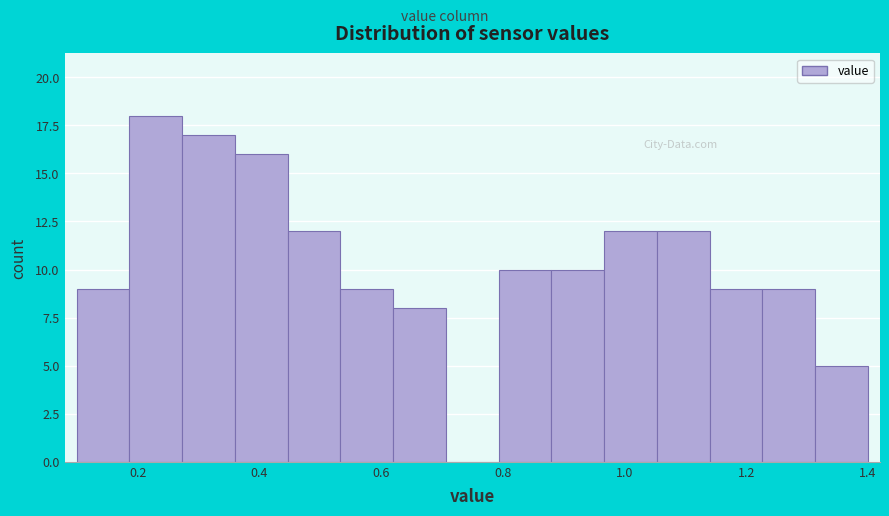

Reading left to right, transcribe this chart: for each bar, give the range it covers on the x-axis and its height. Neither the bar edges nor the heights are printed on the chart, so give them approximately, as read against the axes.

0.10 to 0.18: 9
0.18 to 0.28: 18
0.28 to 0.36: 17
0.36 to 0.44: 16
0.44 to 0.54: 12
0.54 to 0.62: 9
0.62 to 0.70: 8
0.70 to 0.80: 0
0.80 to 0.88: 10
0.88 to 0.96: 10
0.96 to 1.06: 12
1.06 to 1.14: 12
1.14 to 1.22: 9
1.22 to 1.32: 9
1.32 to 1.40: 5